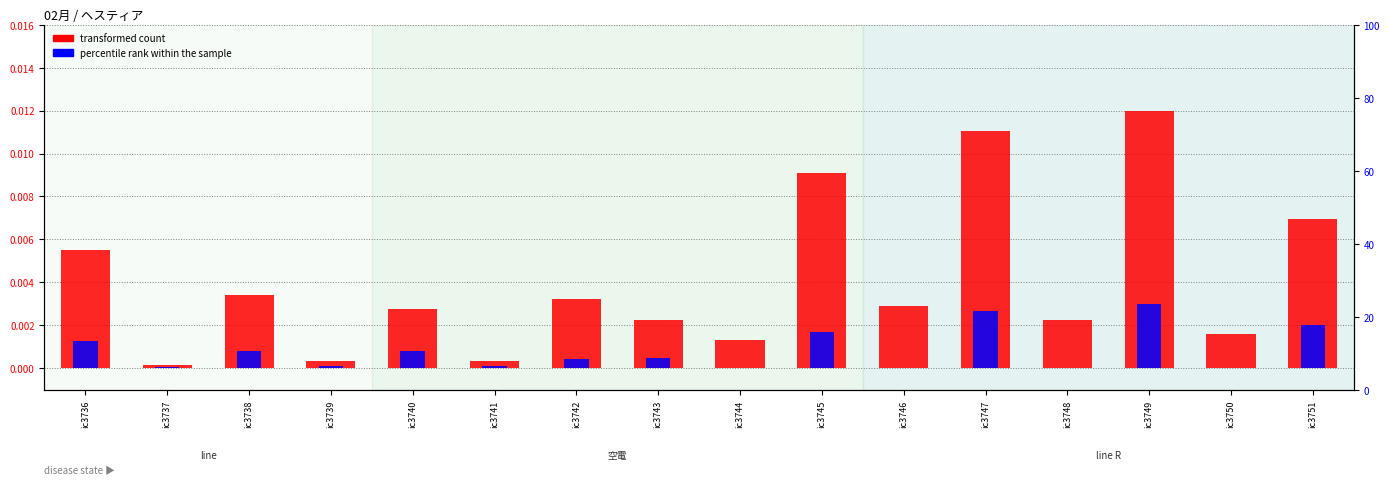

Rank the series by their average value, from lowest to highest.

percentile rank within the sample, transformed count